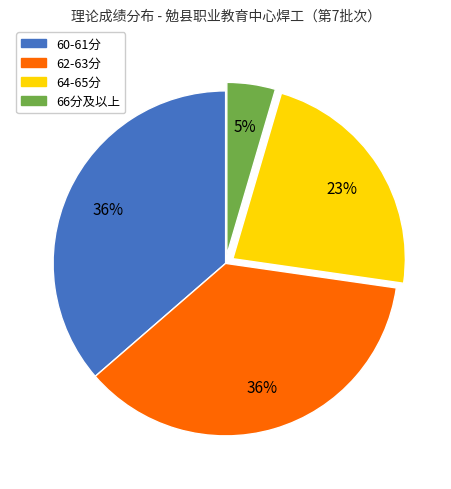

To the nearest percent, what is the average slice percentage?

25%